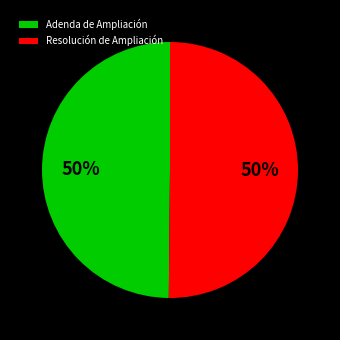

How many slices are in this pie chart?

2